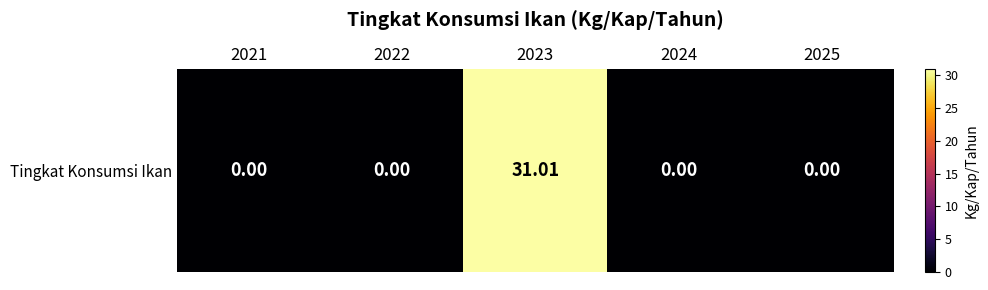

List the labels in order of value, smallest first.

2021, 2022, 2024, 2025, 2023